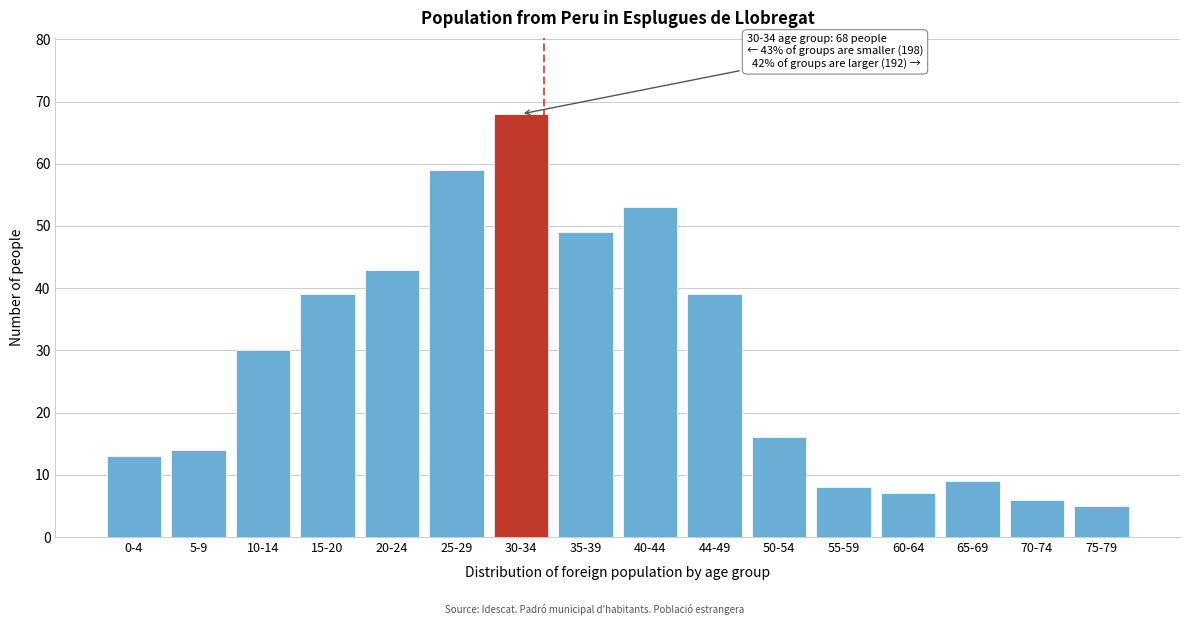

Reading left to right, transcribe all the data shown in this chart.

0-4=13	5-9=14	10-14=30	15-20=39	20-24=43	25-29=59	30-34=68	35-39=49	40-44=53	44-49=39	50-54=16	55-59=8	60-64=7	65-69=9	70-74=6	75-79=5